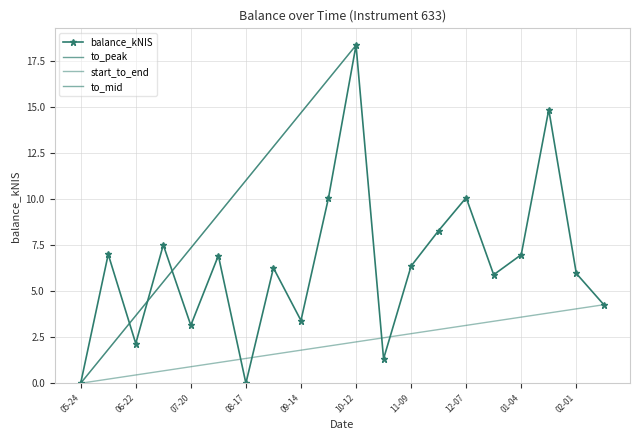

True or false: balance_kNIS has more than 1 interior local peaks.

True